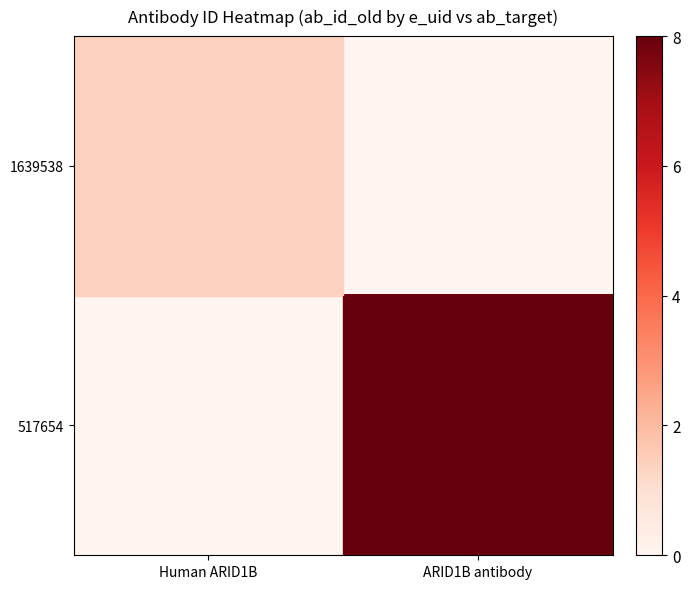

Rank the series by their maximum value, from highest to lowest.

517654, 1639538